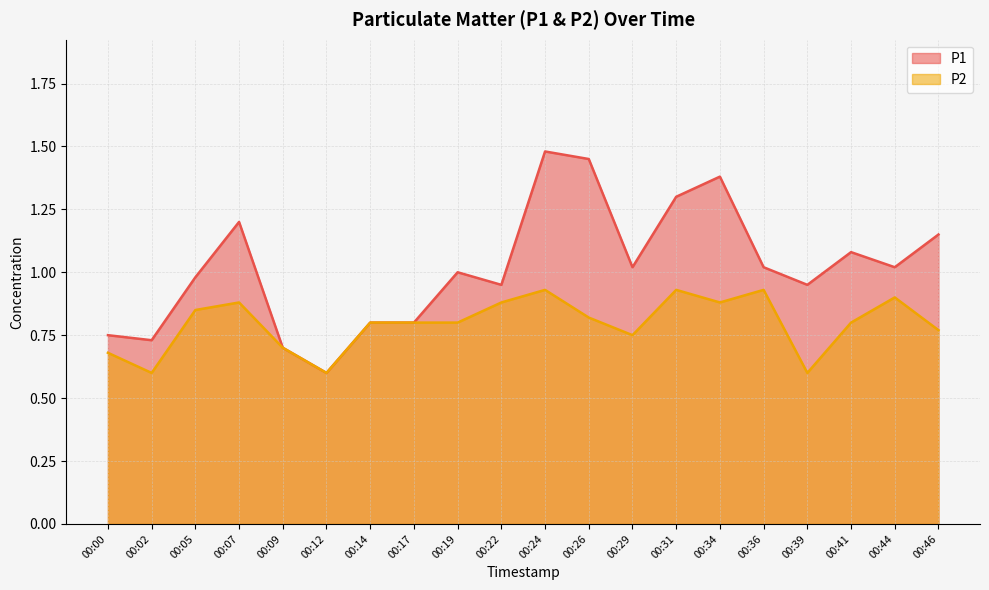

Rank the series by their average value, from lowest to highest.

P2, P1